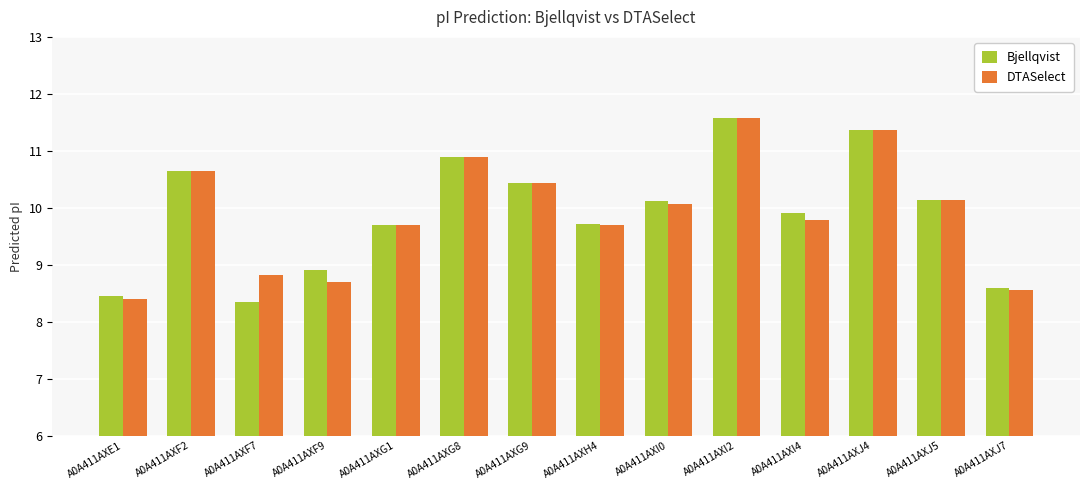

What is the label of the 7th bar from the left?

A0A411AXG9